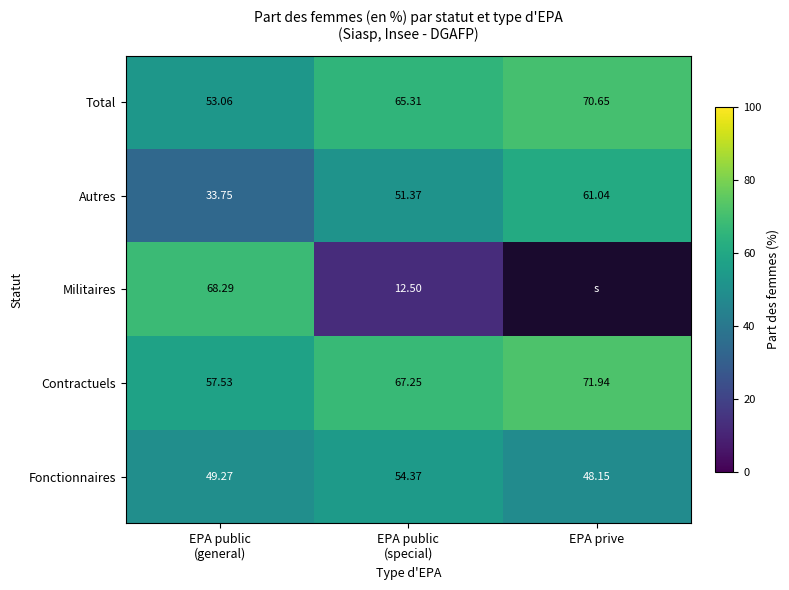

What is the spread (max minus min) of values at EPA public
(special)?

54.8